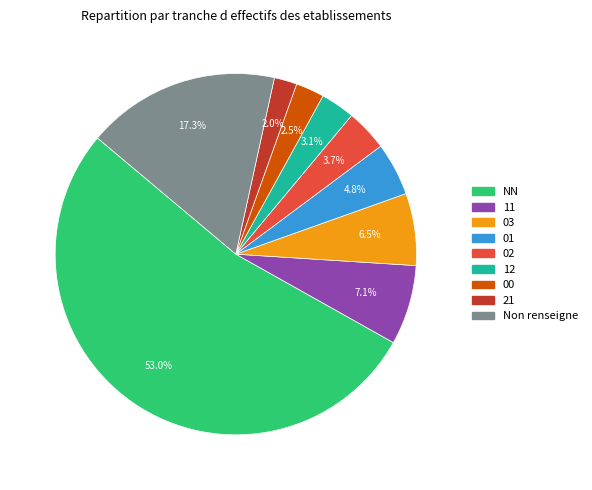

Which category has the biggest portion of the pie?

NN